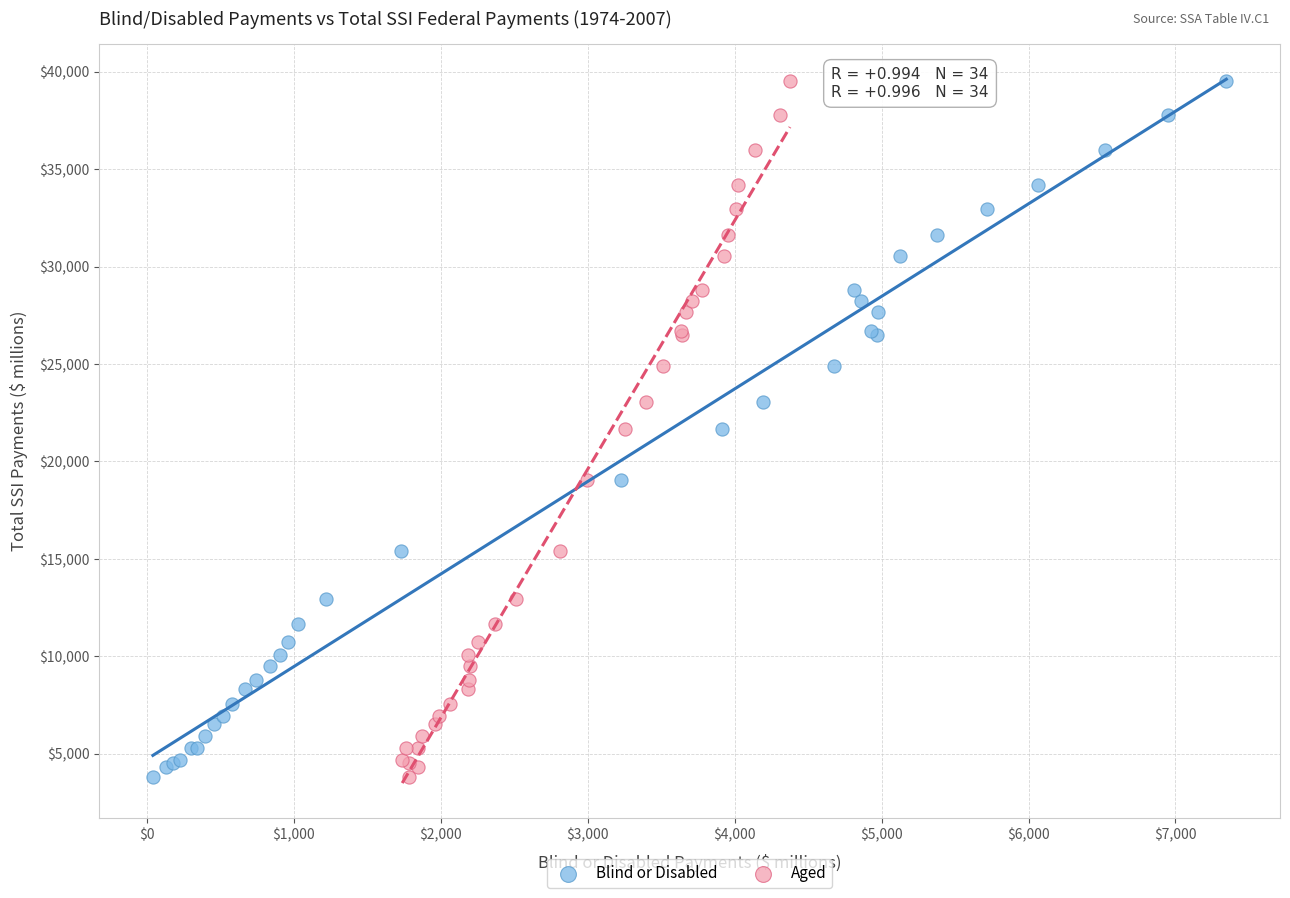

What are all the series names shown in the legend?

Blind or Disabled, Aged